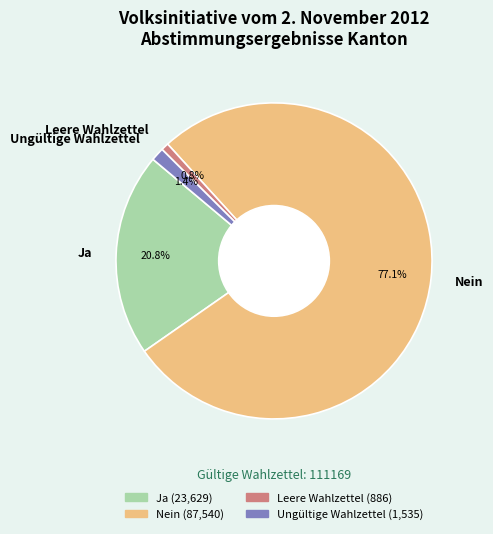

Rank the categories by value from highest to lowest.

Nein, Ja, Ungültige Wahlzettel, Leere Wahlzettel